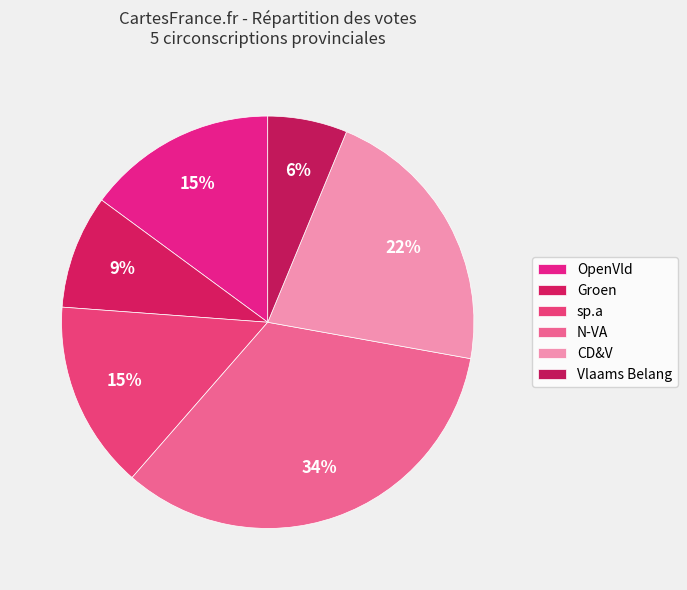

What percentage is the Vlaams Belang slice, to the nearest percent?

6%